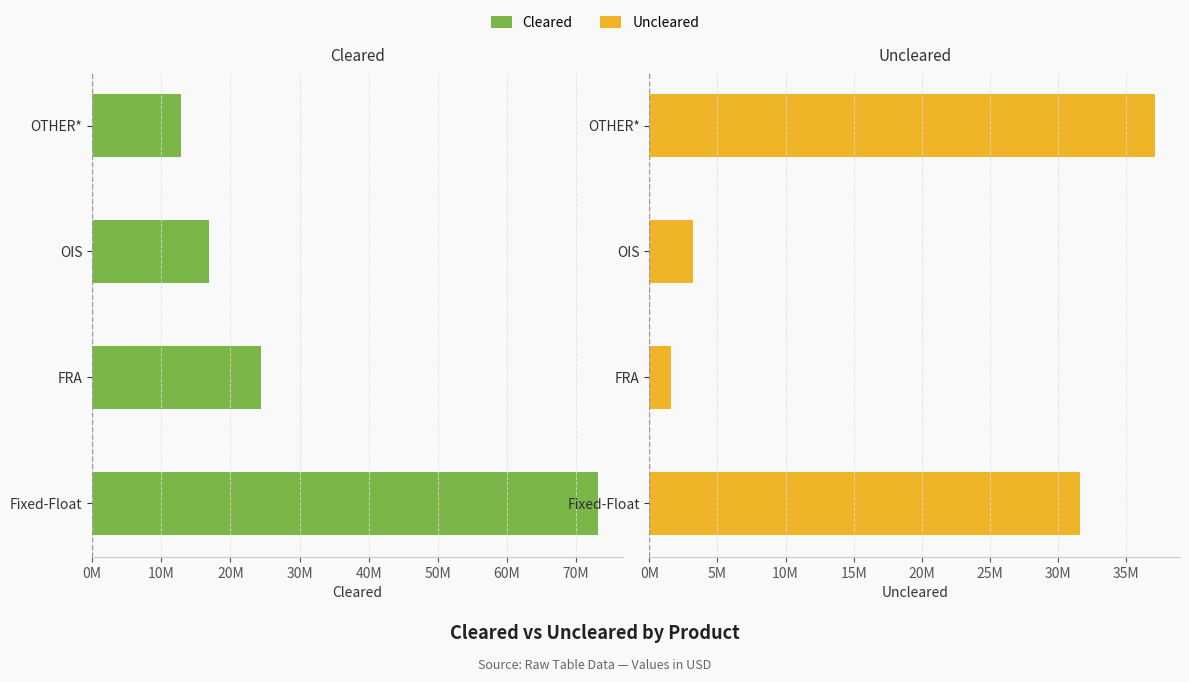

What is the difference between the maximum and minimum values in the Cleared series?

60197856